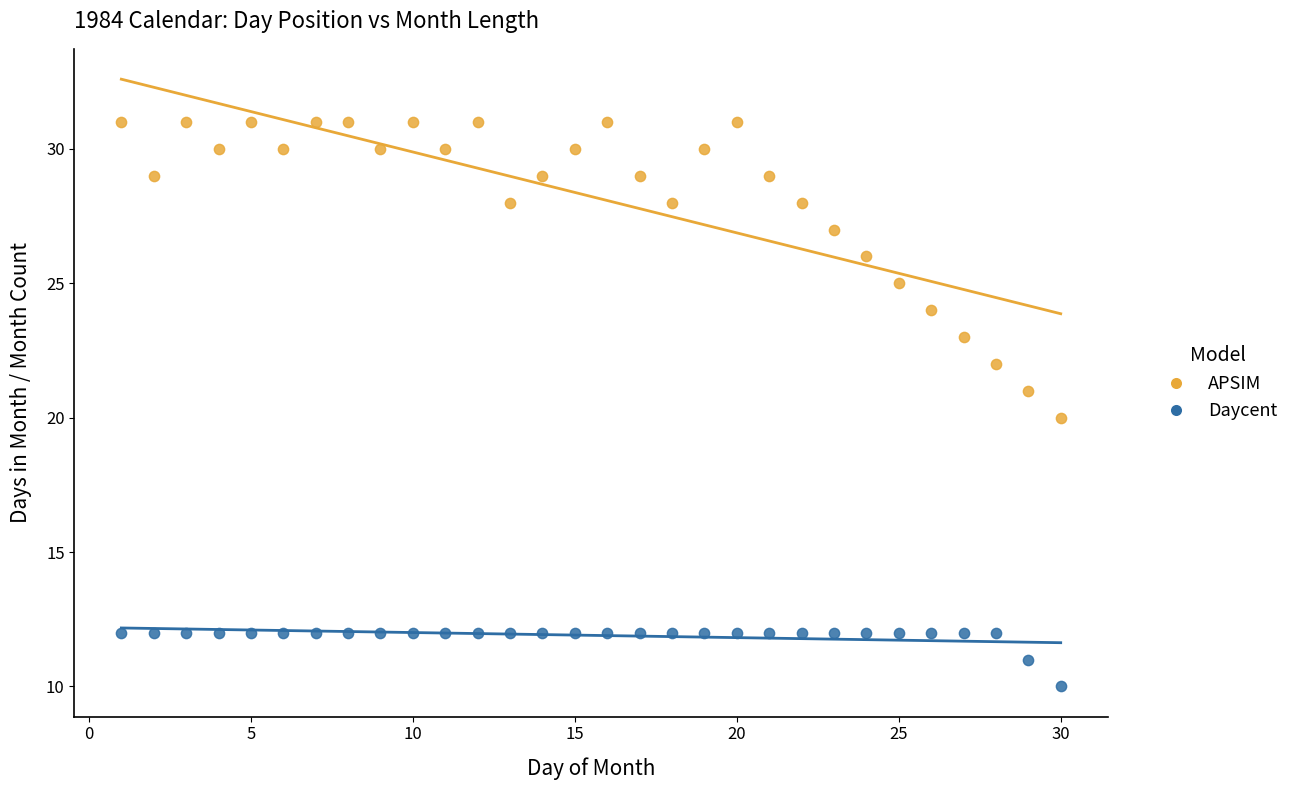

Which series reaches the minimum Y coordinate?

Daycent